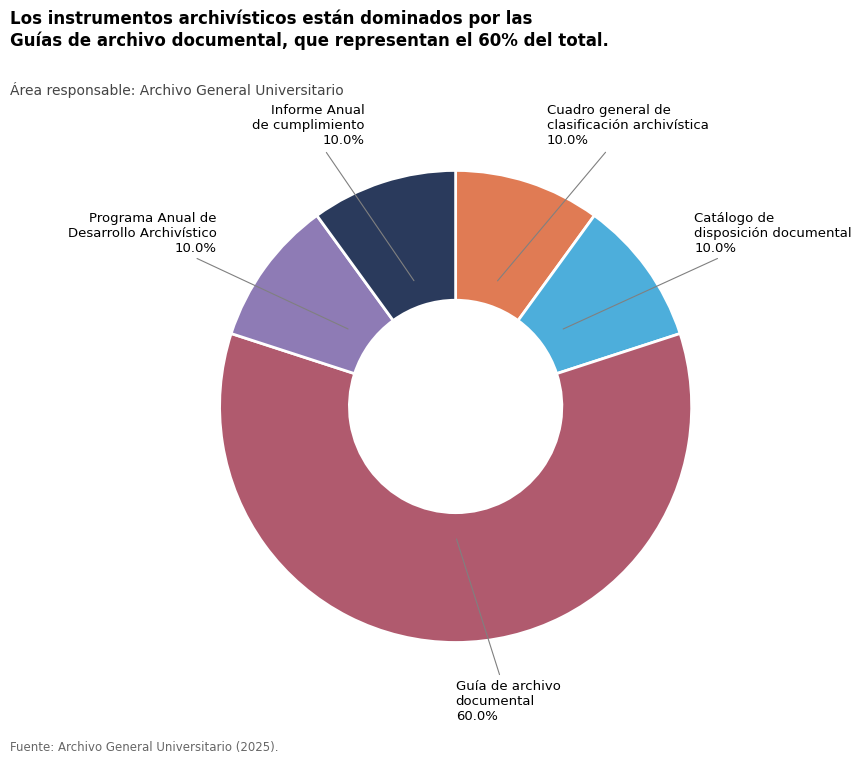

How many segments does this pie chart have?

5